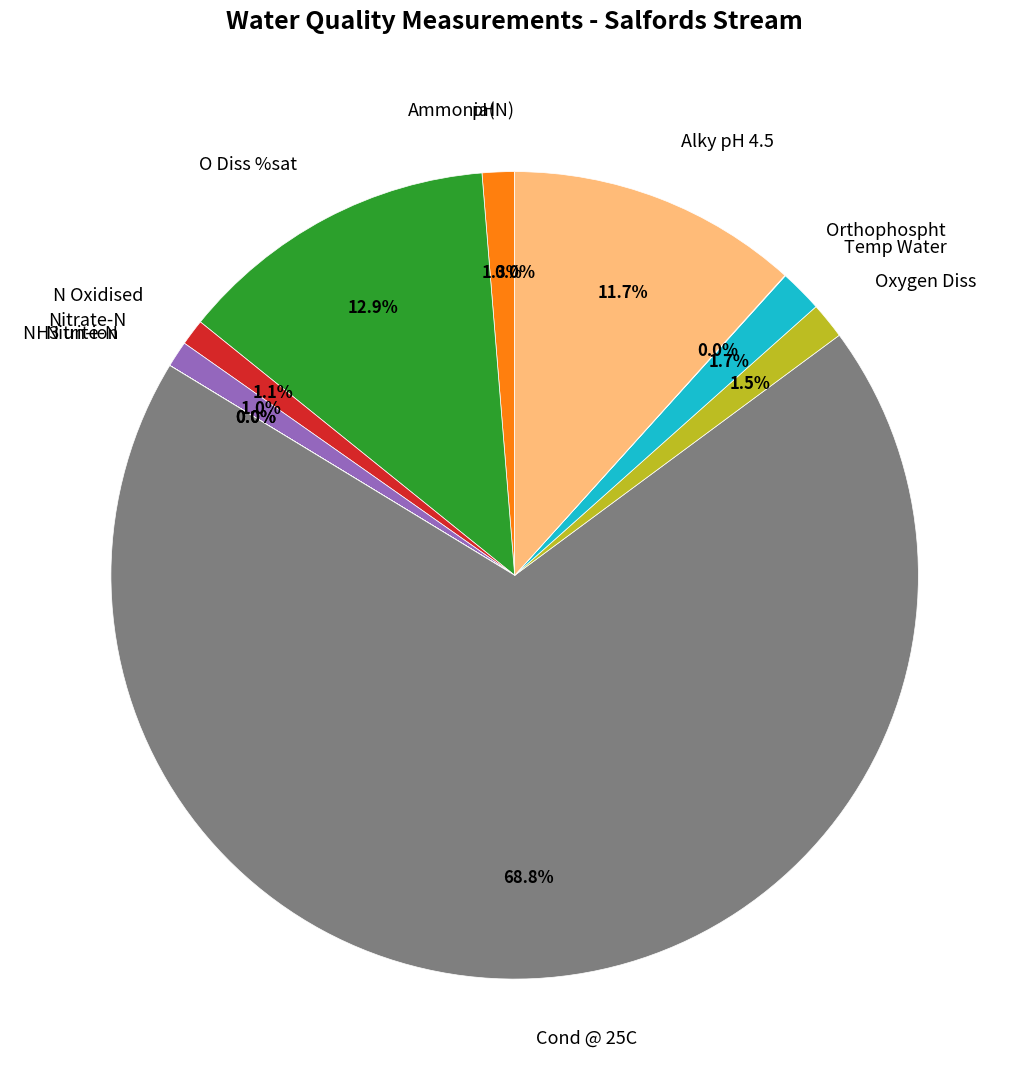

Does Nitrate-N represent more than half of the total?

No